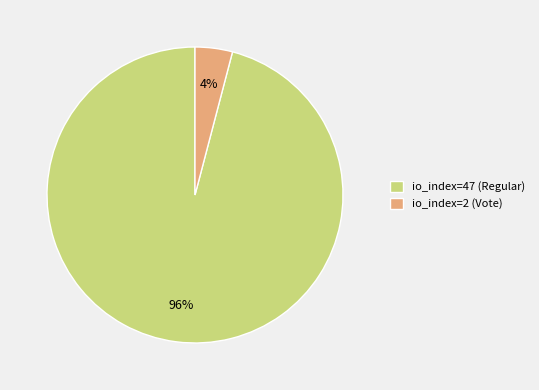

Is the sum of io_index=47 (Regular) and io_index=2 (Vote) greater than half?

Yes